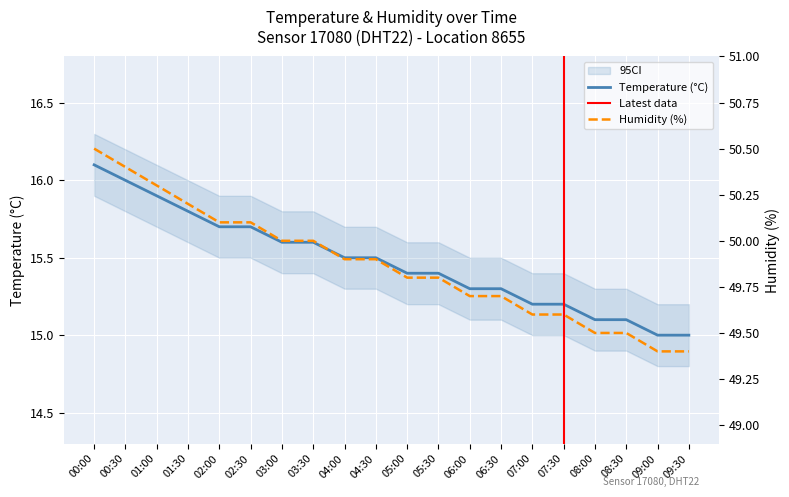

True or false: humidity and temp_ci_lo intersect in this chart.

False